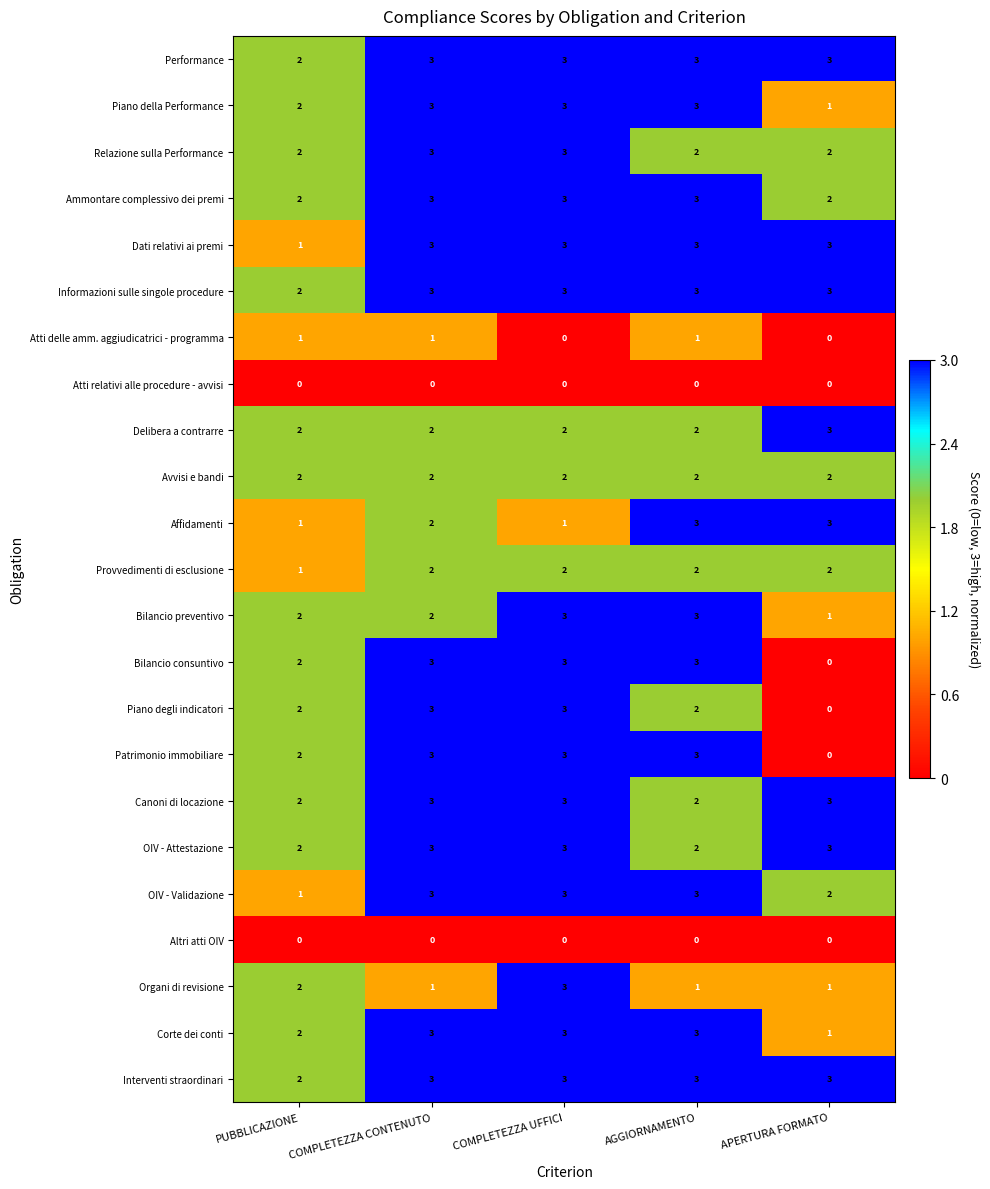

What is the total value across all series at PUBBLICAZIONE?

37